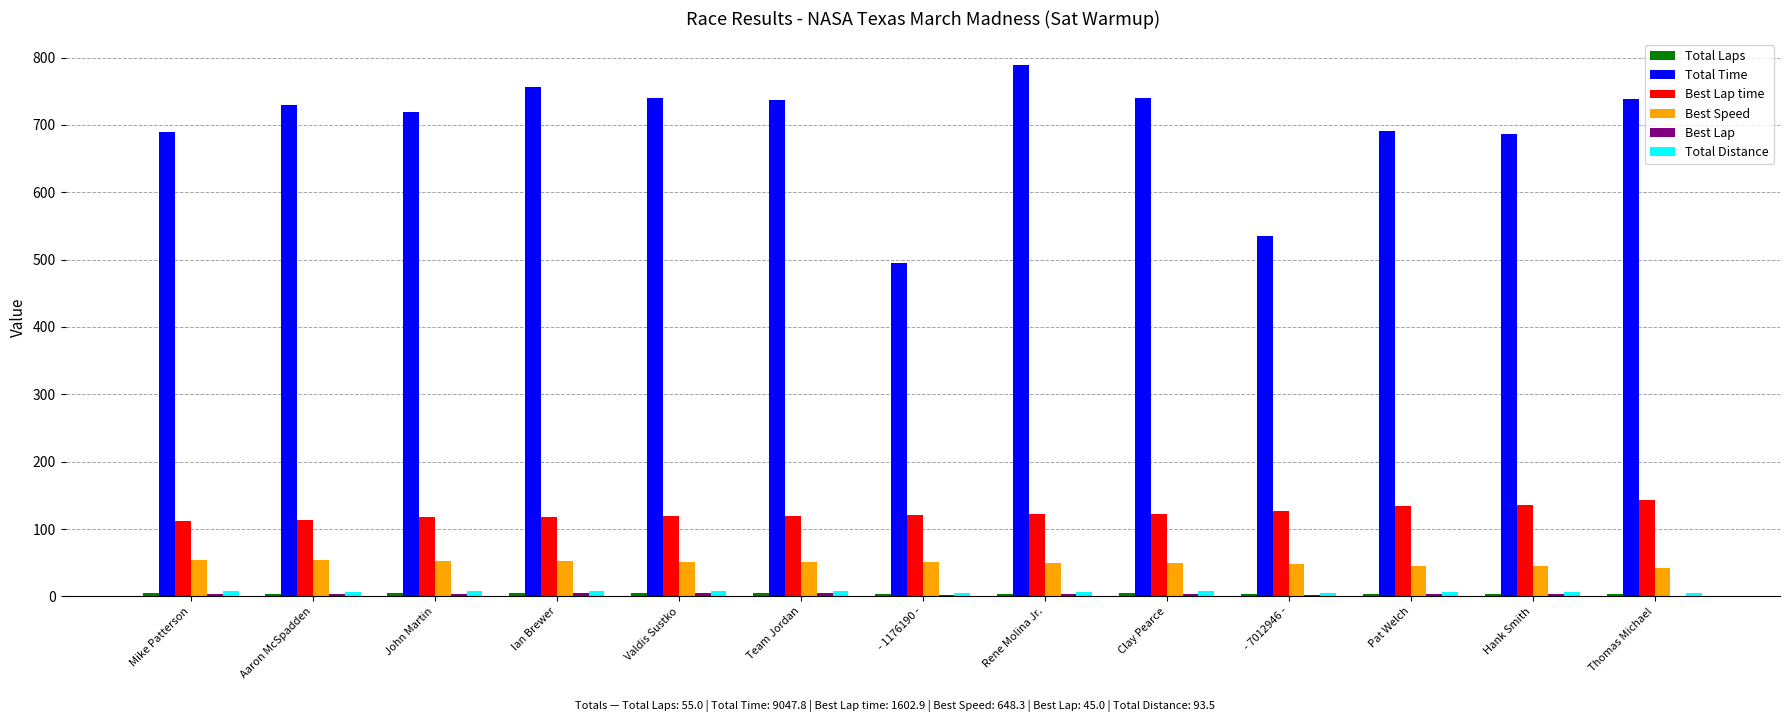

Which series has the largest total across all categories?

Total Time